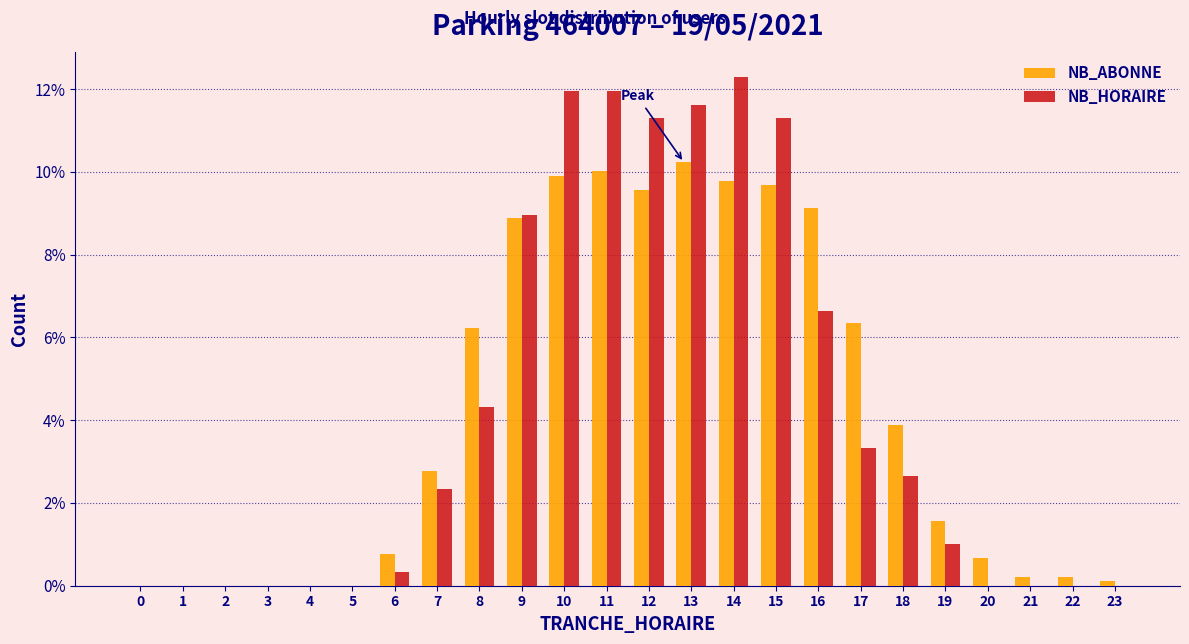

Is the value of NB_HORAIRE at 9 greater than the value of NB_ABONNE at 3?

Yes